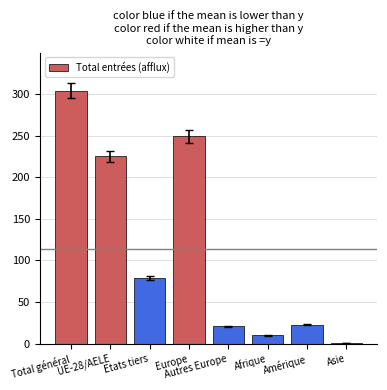

What is the change in value from Total général to Autres Europe?

-283